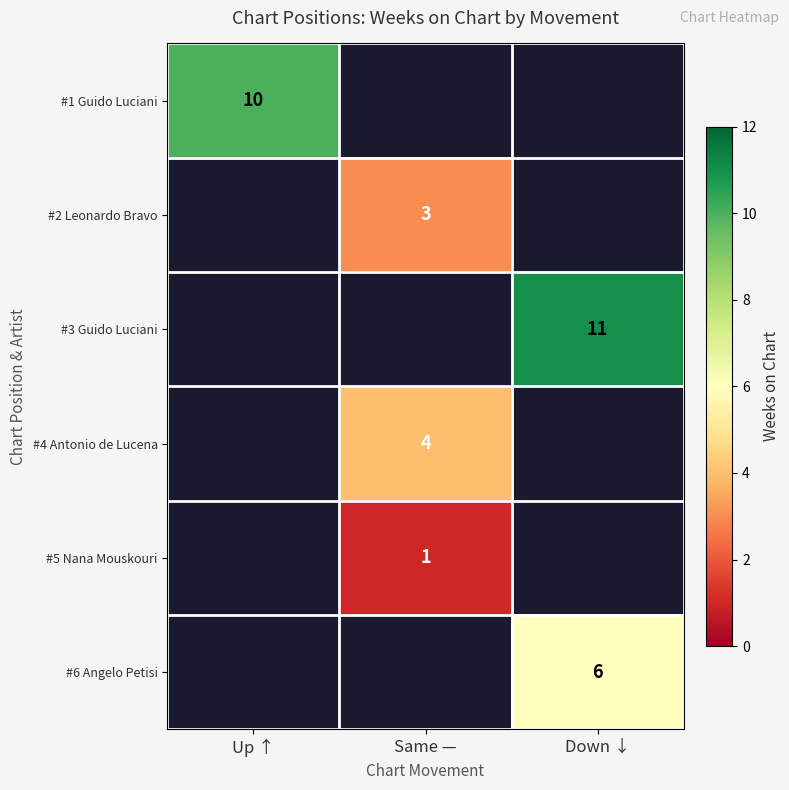

The #5 Nana Mouskouri series shows 1 at Same —. True or false?

True